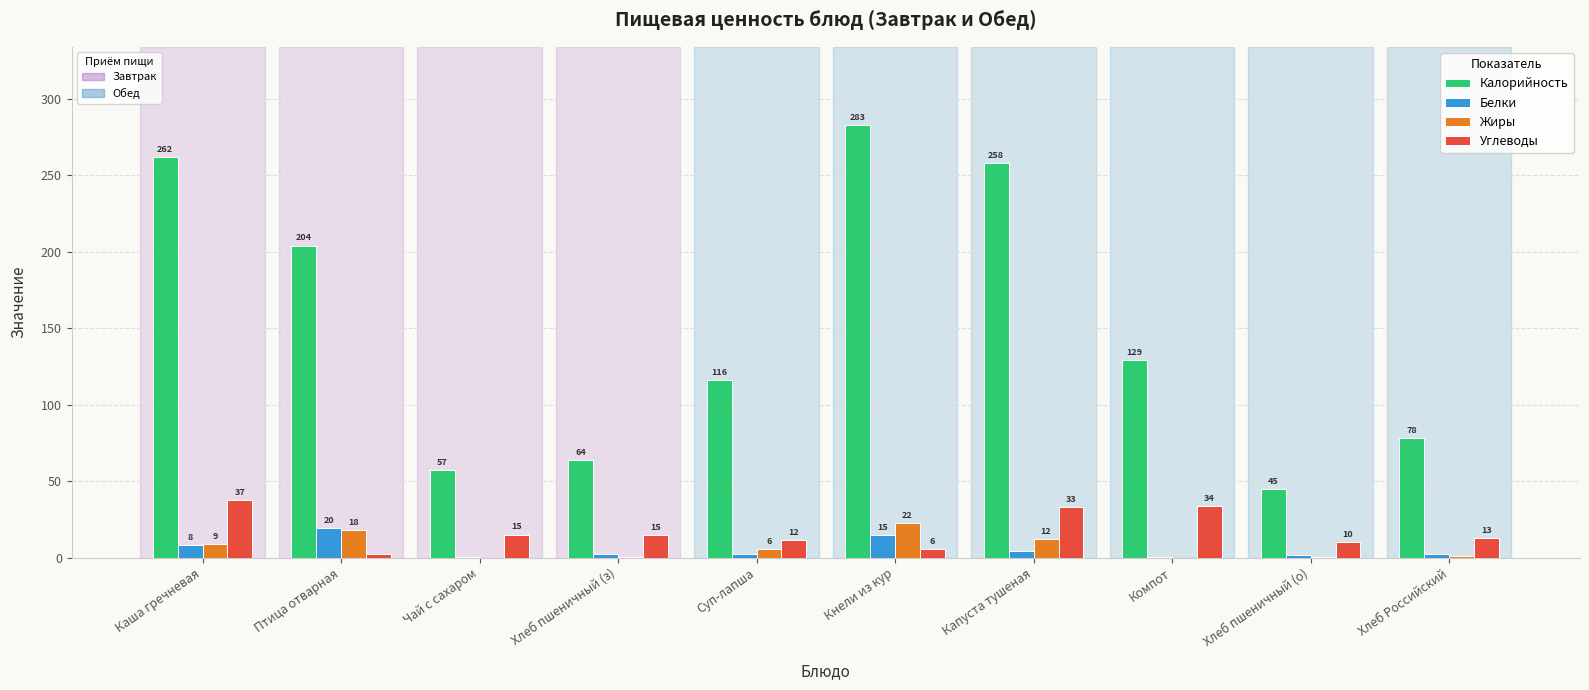

At which category is the sum across all series the highest?

Кнели из кур